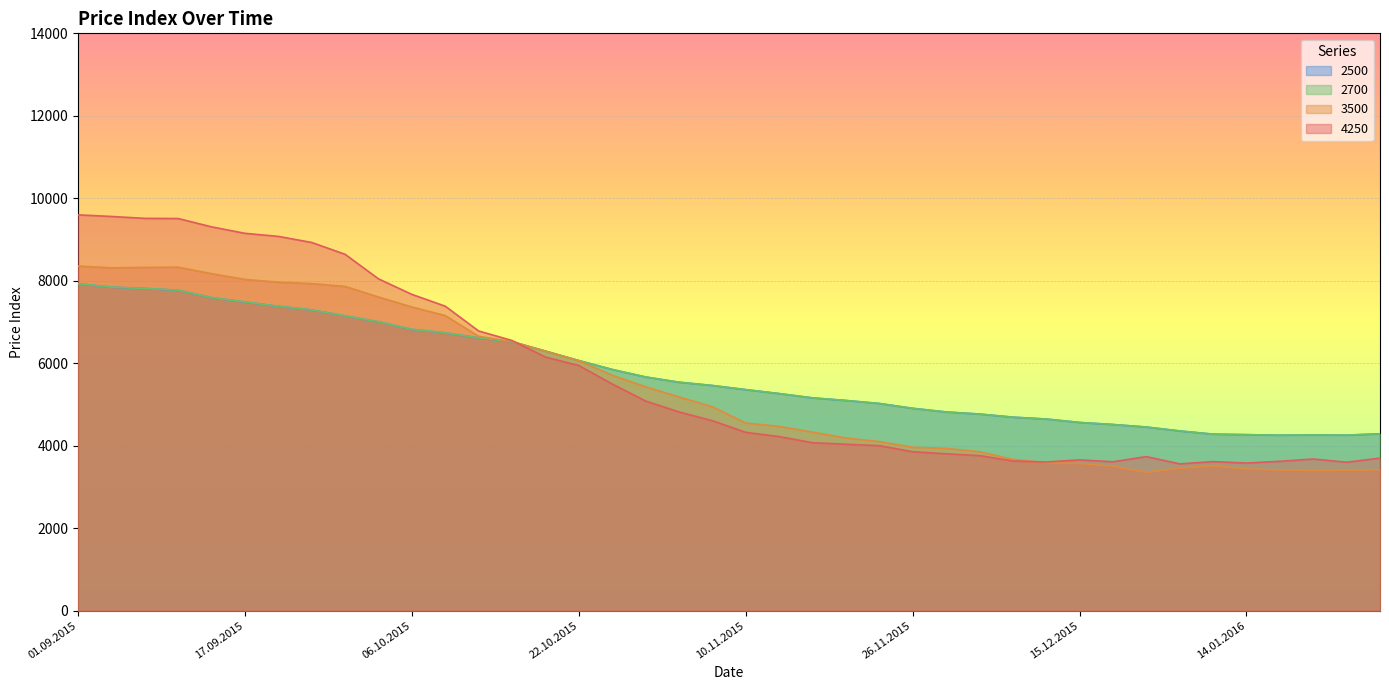

What is the greatest value displayed?

9598